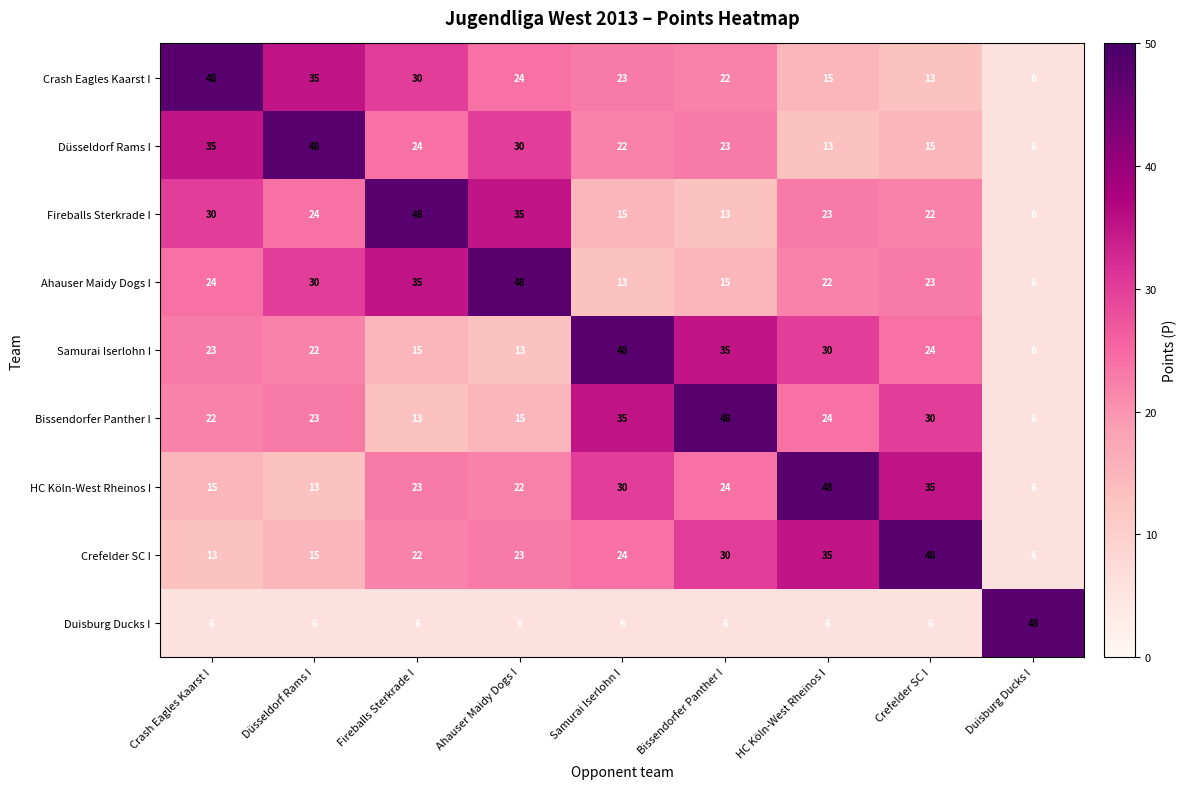

What is the difference between the highest and lowest values at Duisburg Ducks I?

42